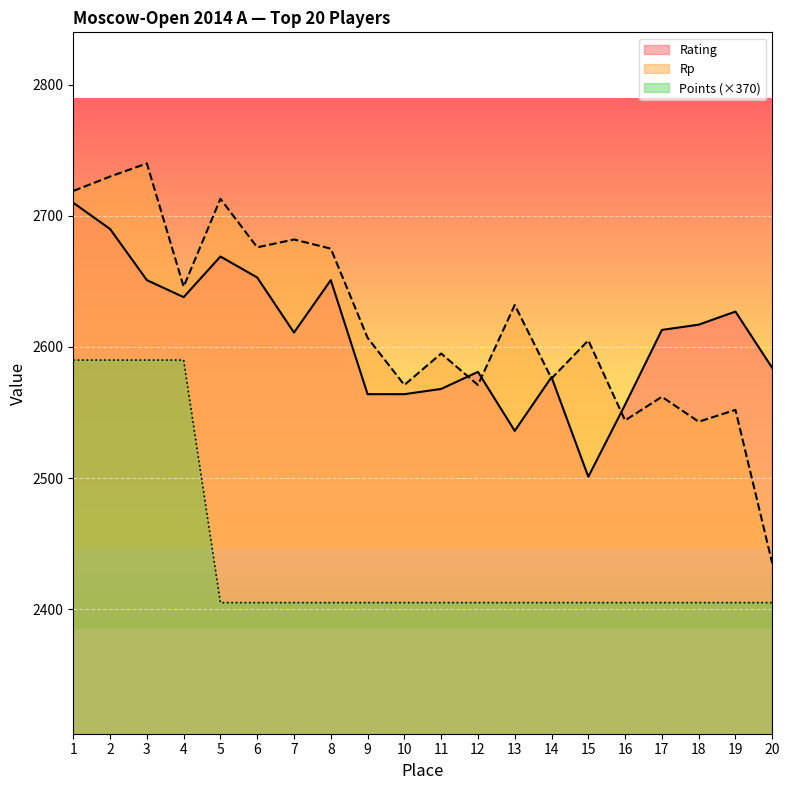

What is the greatest value displayed?

2740